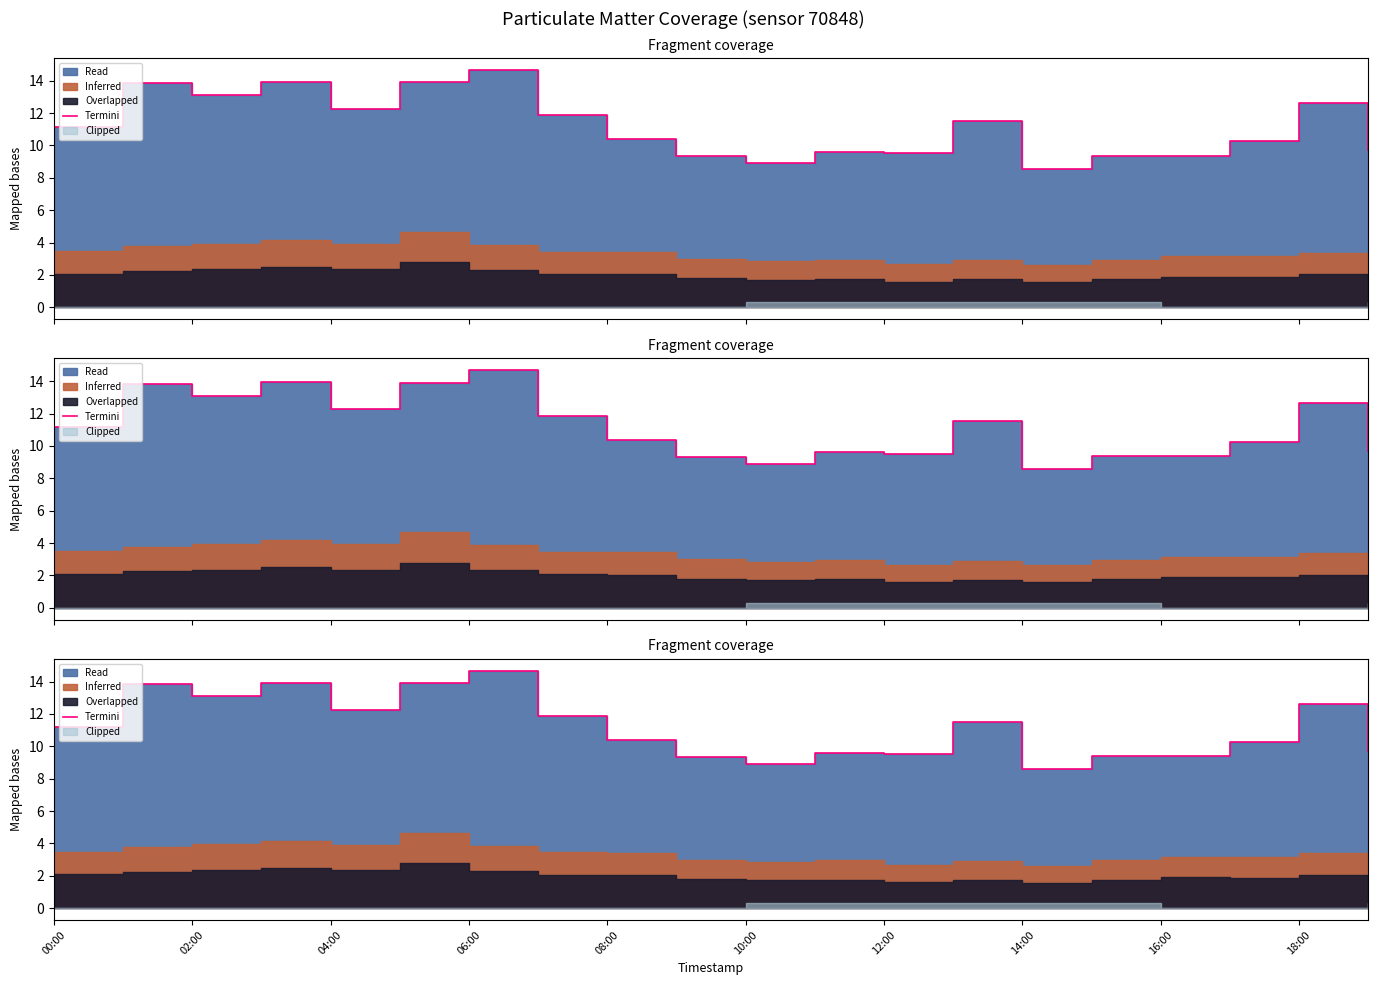

Reading right to left, extract all data points from this chart.

9.7	12.6	10.2	9.4	9.4	8.6	11.5	9.5	9.6	8.9	9.3	10.4	11.9	14.7	13.9	12.2	13.9	13.1	13.8	11.2